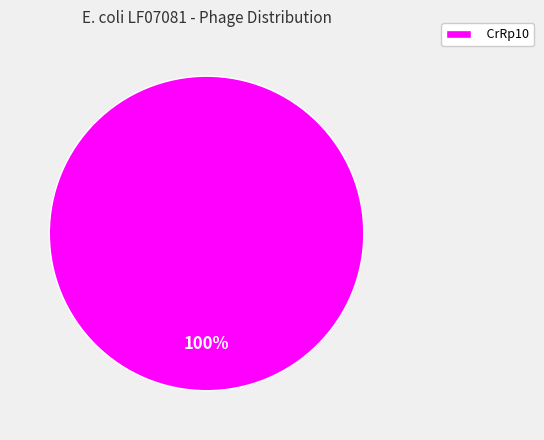

To the nearest percent, what portion does CrRp10 represent?

100%